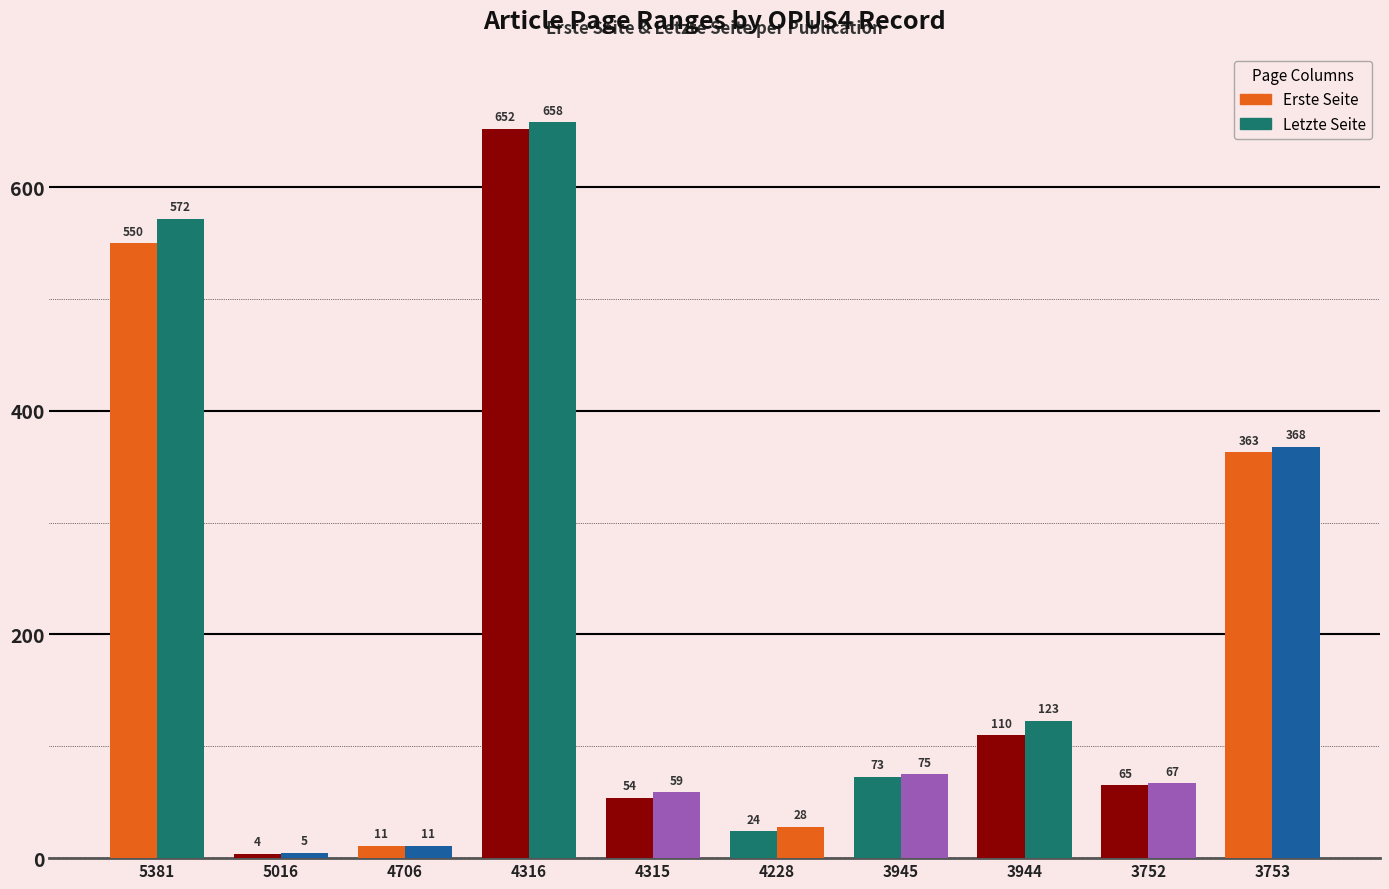

How many data points in Letzte Seite are less than 75?

5